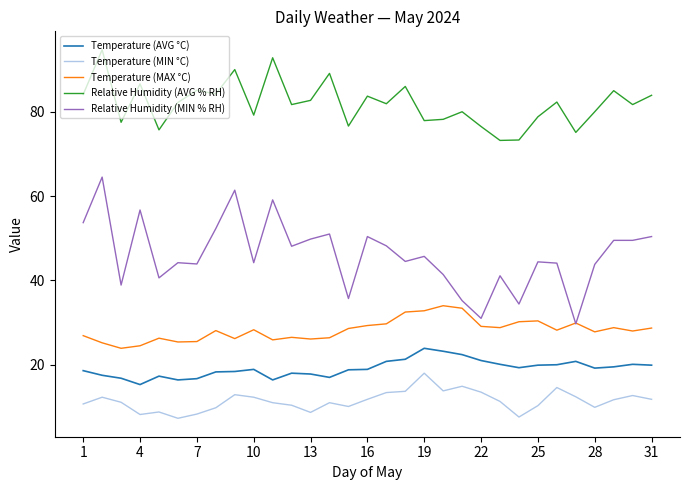

Rank the series by their maximum value, from highest to lowest.

Relative Humidity (AVG % RH), Relative Humidity (MIN % RH), Temperature (MAX °C), Temperature (AVG °C), Temperature (MIN °C)